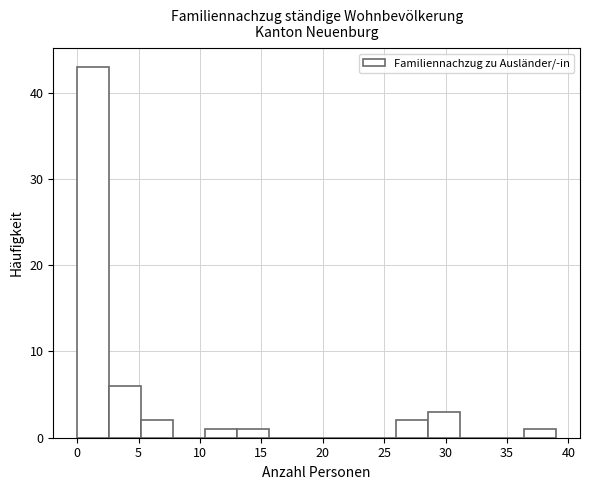

Reading left to right, list every bar in this chart as the range it spans on the x-axis followed by its height. Neither the bar edges nor the heights are printed on the chart, so give them approximately, as read against the axes.

0.0 to 2.6: 43
2.6 to 5.2: 6
5.2 to 7.8: 2
7.8 to 10.4: 0
10.4 to 13.0: 1
13.0 to 15.6: 1
15.6 to 18.2: 0
18.2 to 20.8: 0
20.8 to 23.4: 0
23.4 to 26.0: 0
26.0 to 28.6: 2
28.6 to 31.2: 3
31.2 to 33.8: 0
33.8 to 36.4: 0
36.4 to 39.0: 1